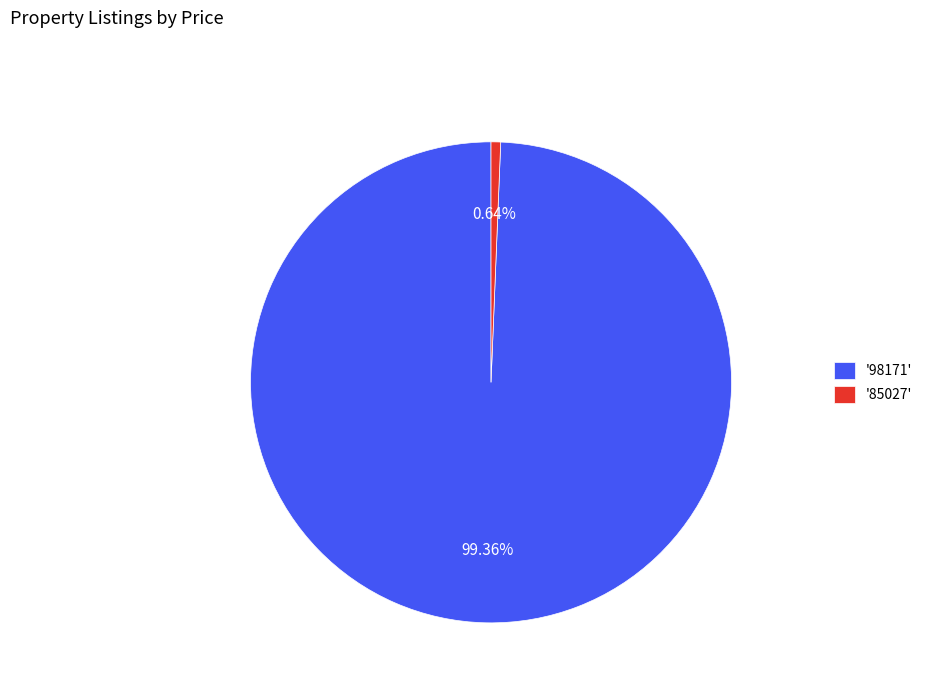

Do '98171' and '85027' together represent more than half of the pie?

Yes